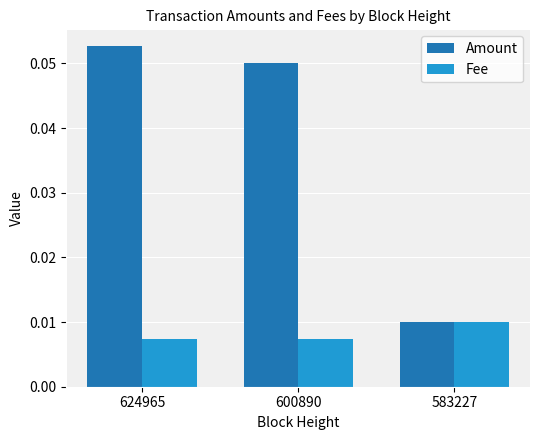

List the series in order of their peak value, lowest first.

Fee, Amount